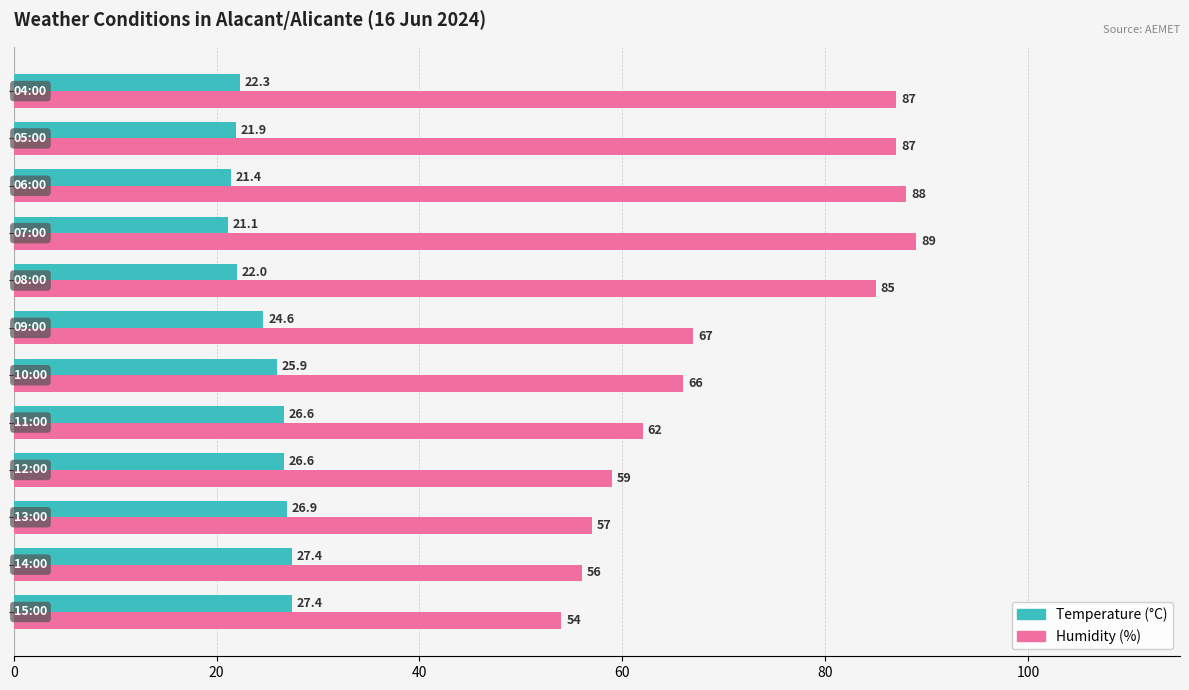

Which series has the largest range (max minus min)?

Humidity (%)